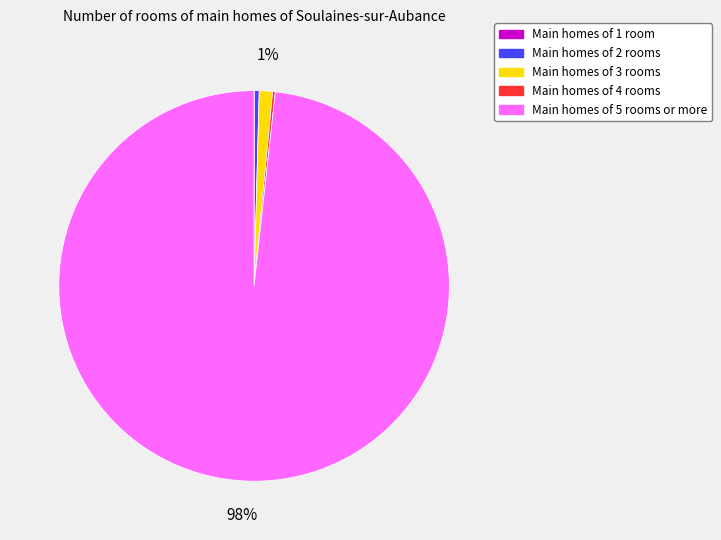

Does any single category account for the majority?

Yes